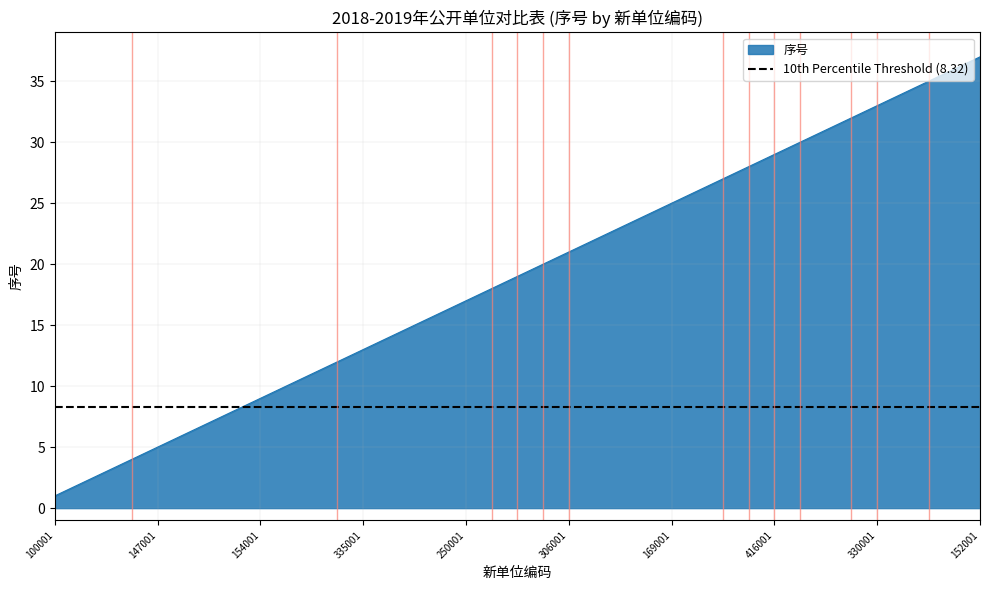

What is the label of the 28th point from the right?

153001